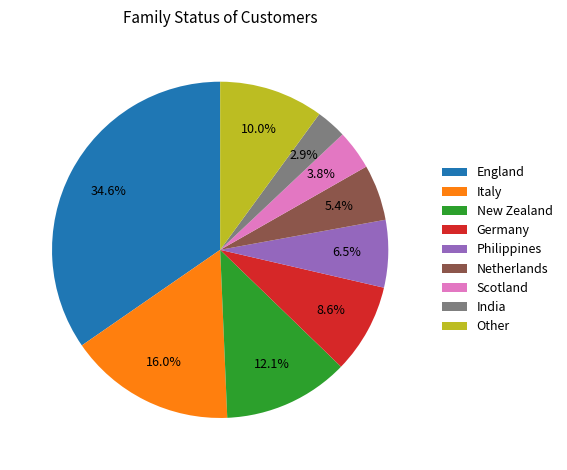

What percentage do New Zealand and Other together represent?

22.1%